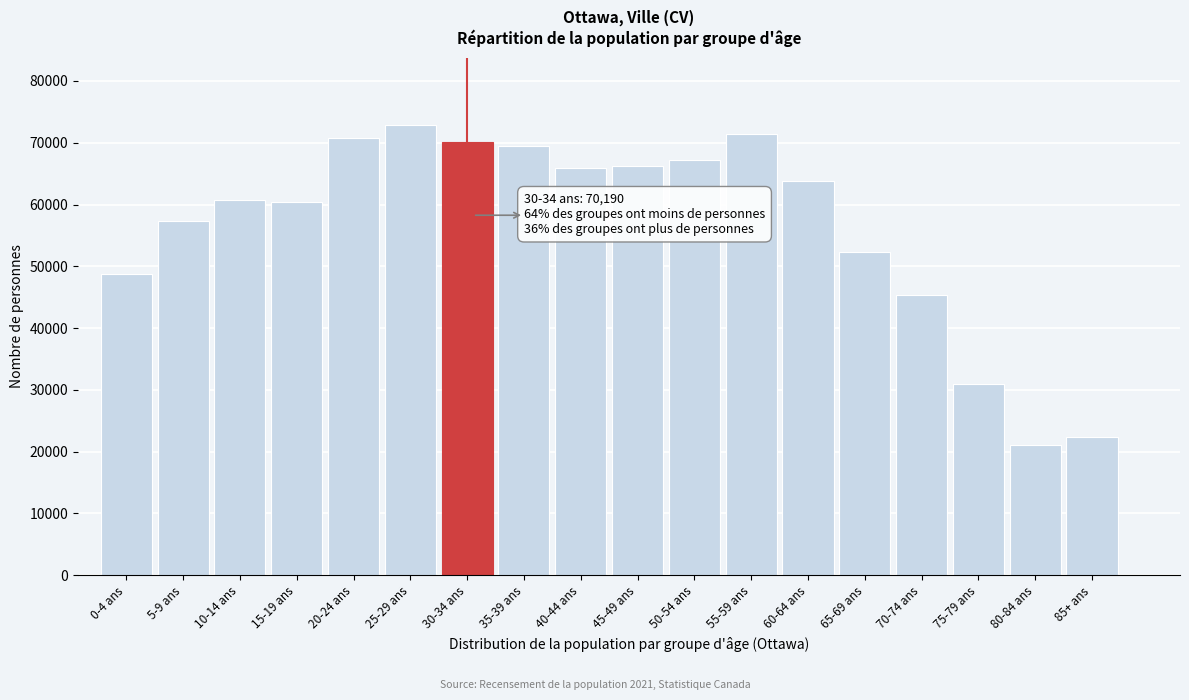

What value does the data have at 25-29 ans, to the nearest 50?

72850